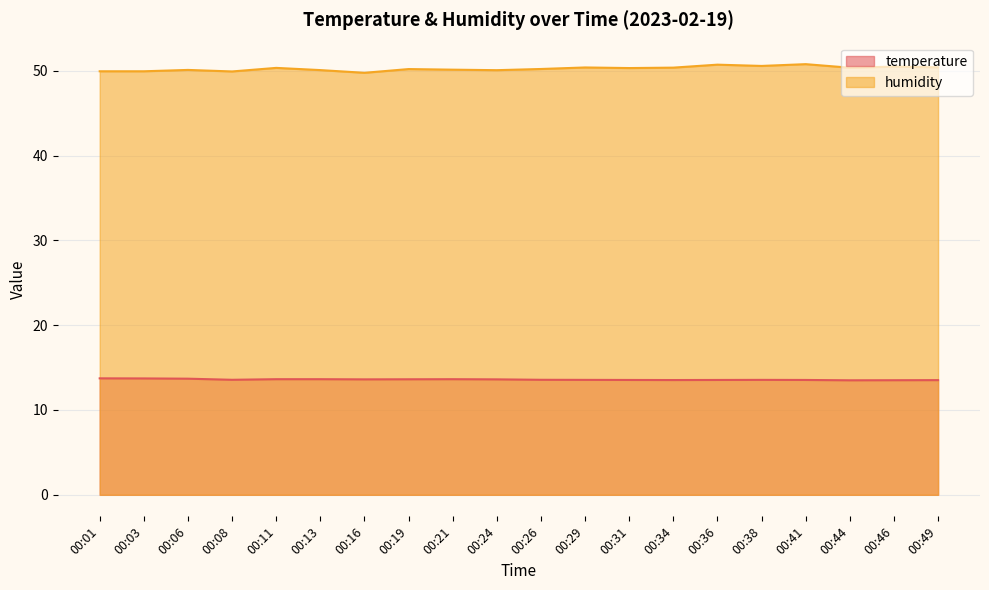

How many values in the humidity series exceed 50?

16